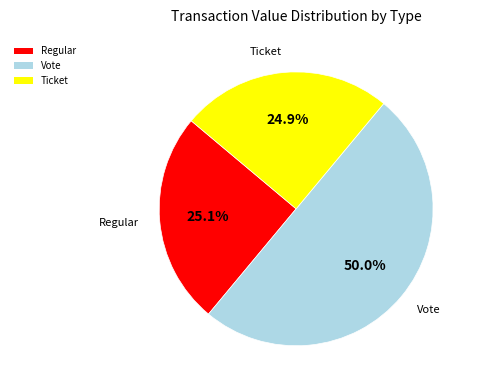

Combined, do Ticket and Vote account for over 50%?

Yes